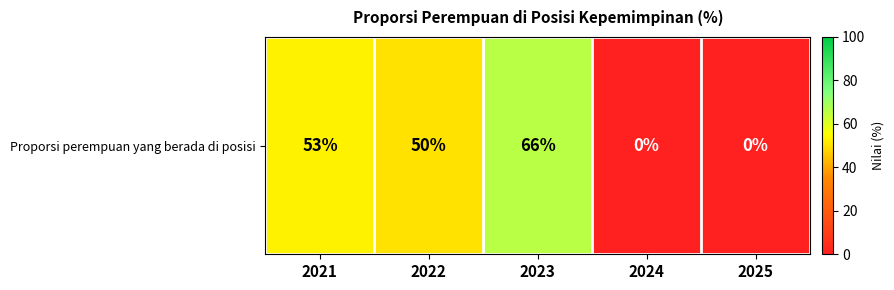

What is the average value?

34